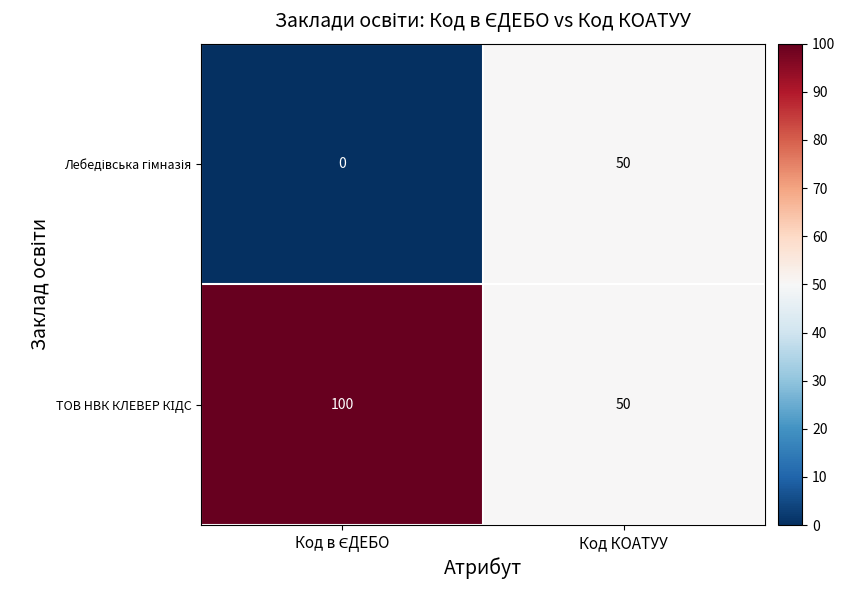

What is the greatest value displayed?

100